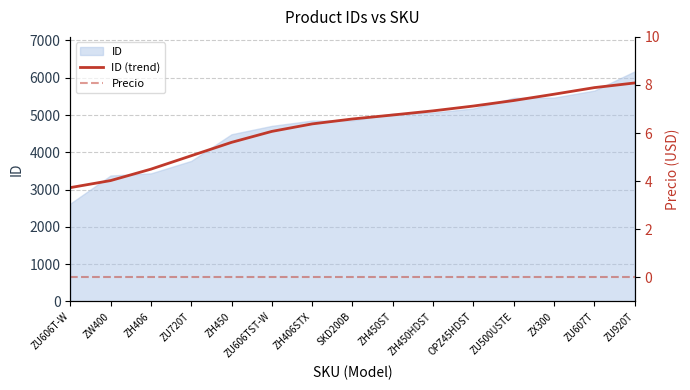

True or false: Precio has more than 1 interior local peaks.

False